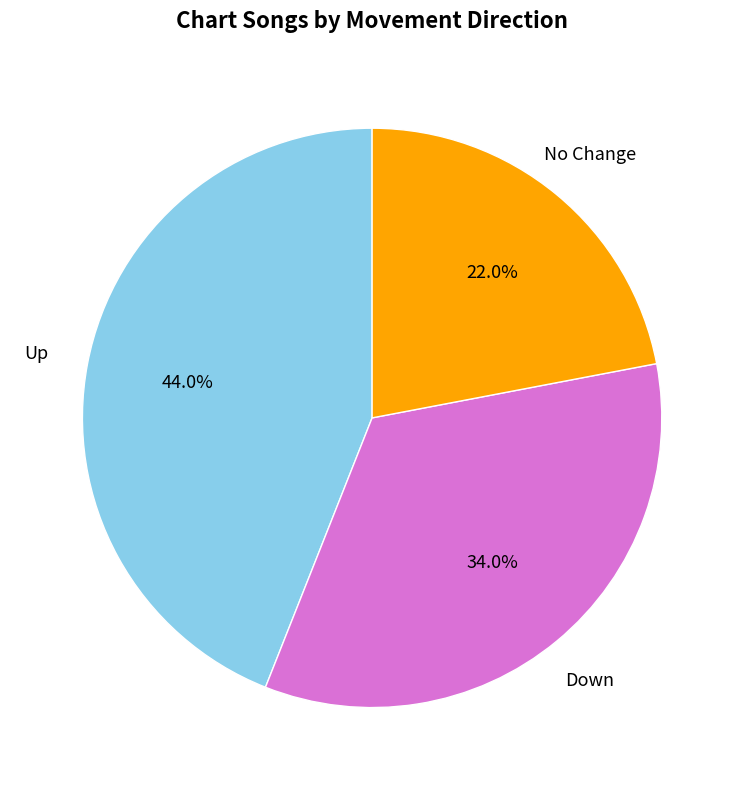

Does any single category account for the majority?

No